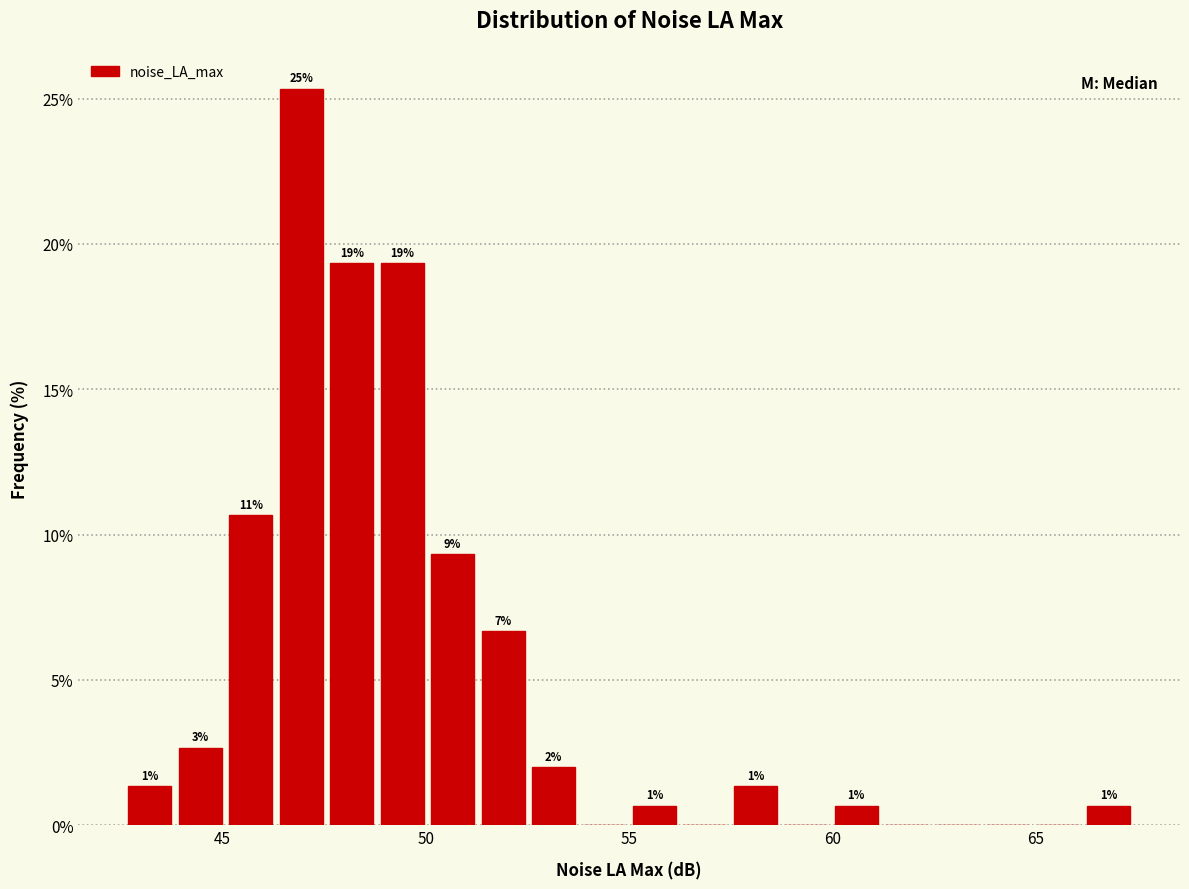

Around what value on the x-axis is the tallest bar? Give the approximate position of its centre, as read against the axis.

47.0